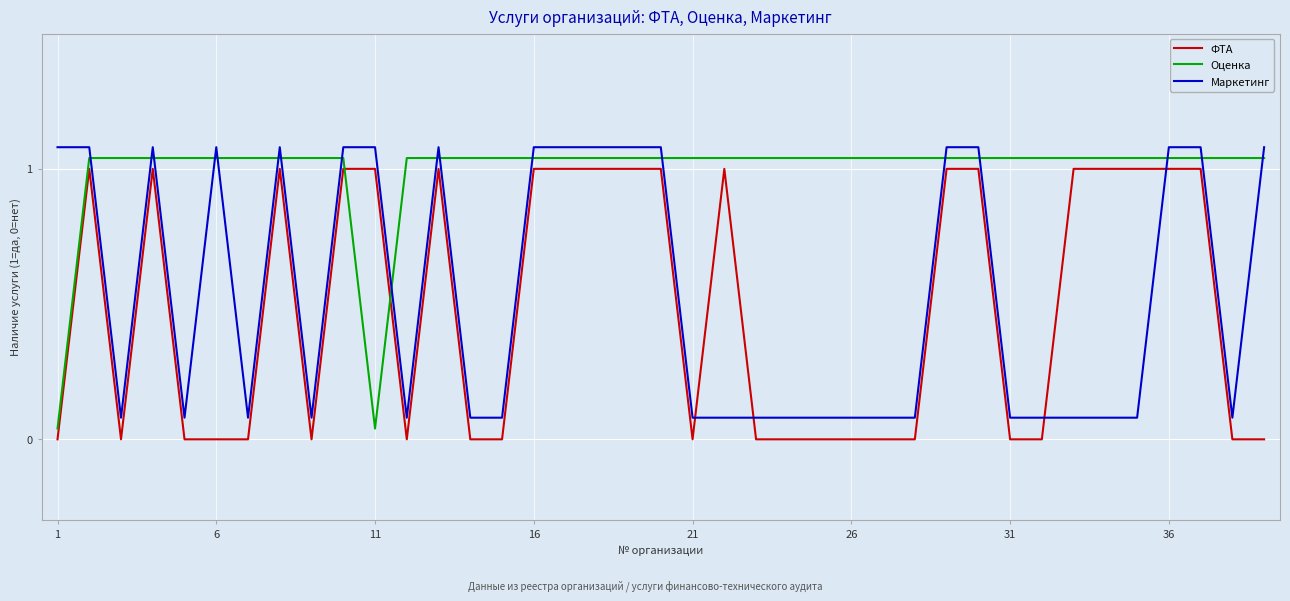

Rank the series by their maximum value, from highest to lowest.

Маркетинг, Оценка, ФТА